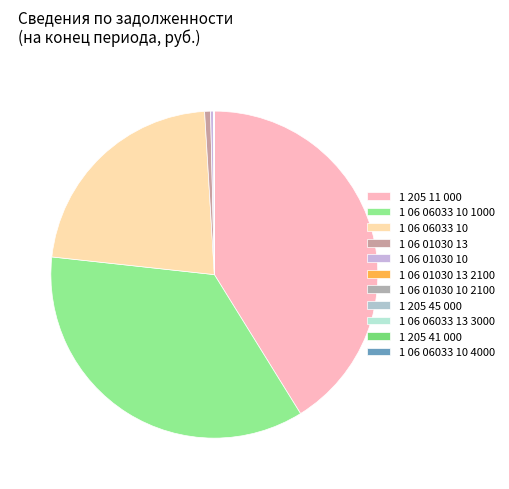

Count the number of slices in the pie.

11